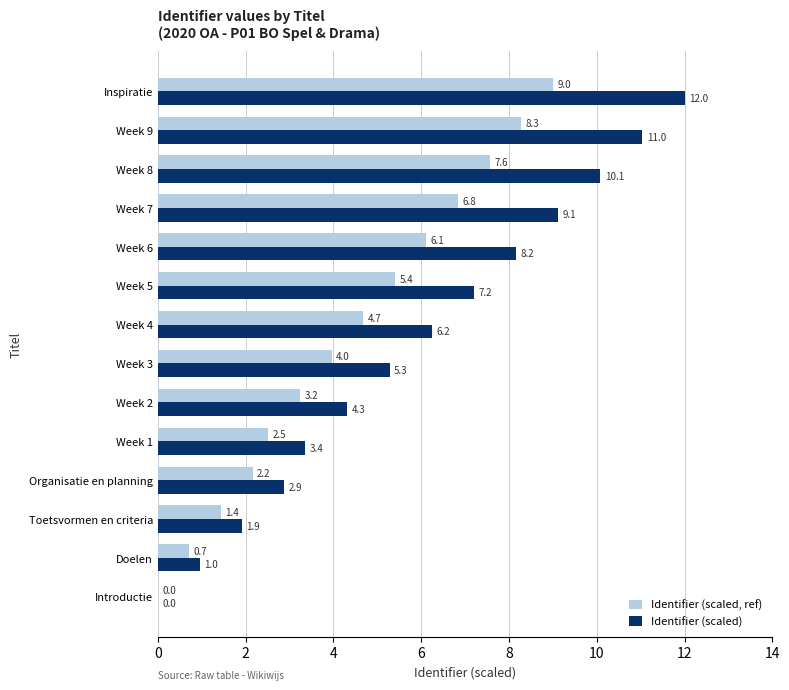

What is the sum of the Identifier (scaled, ref) values at Week 7 and Week 9?

15.1